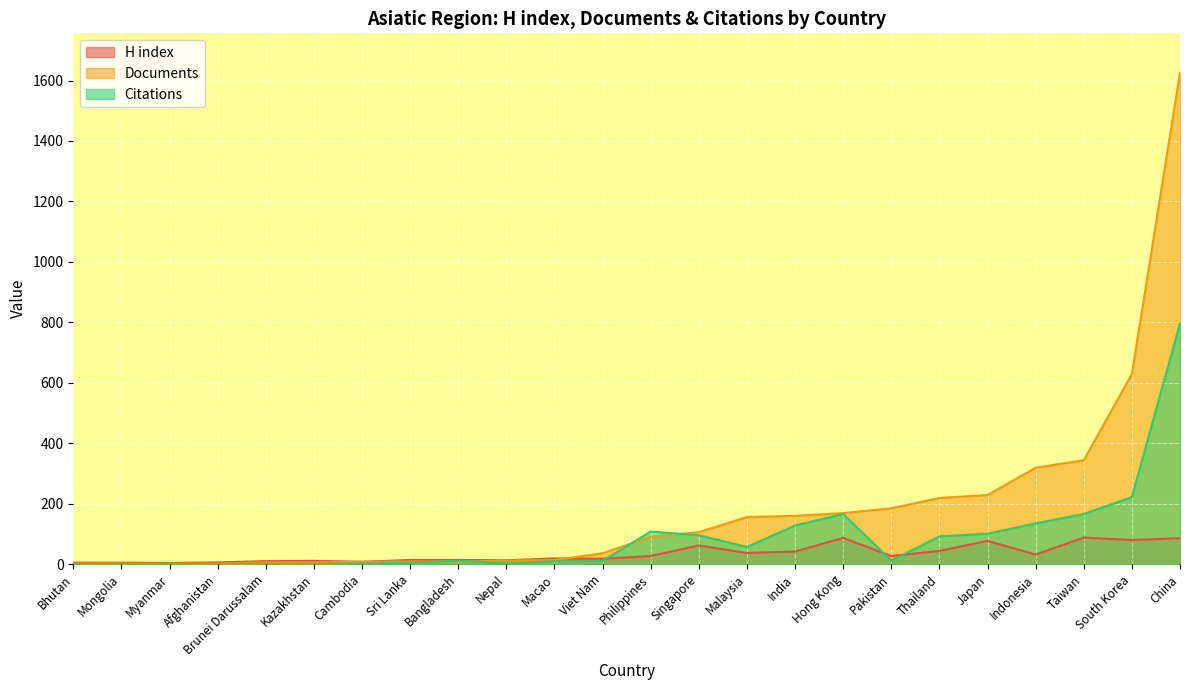

What is the spread (max minus min) of values at Sri Lanka?

9